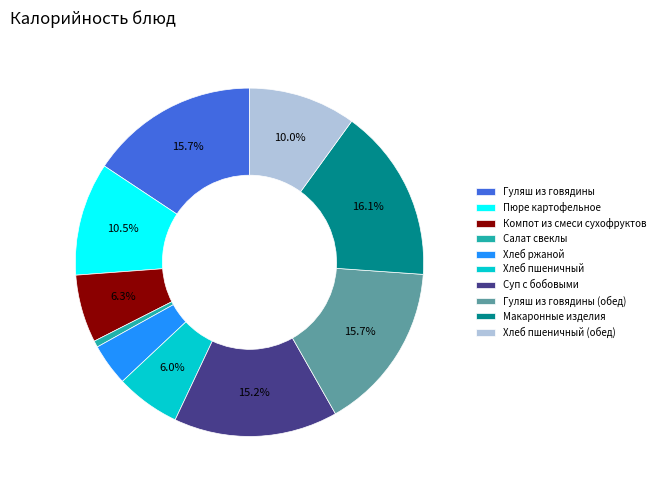

What is the ratio of the value at Суп с бобовыми to the value at Хлеб пшеничный (обед)?

1.5